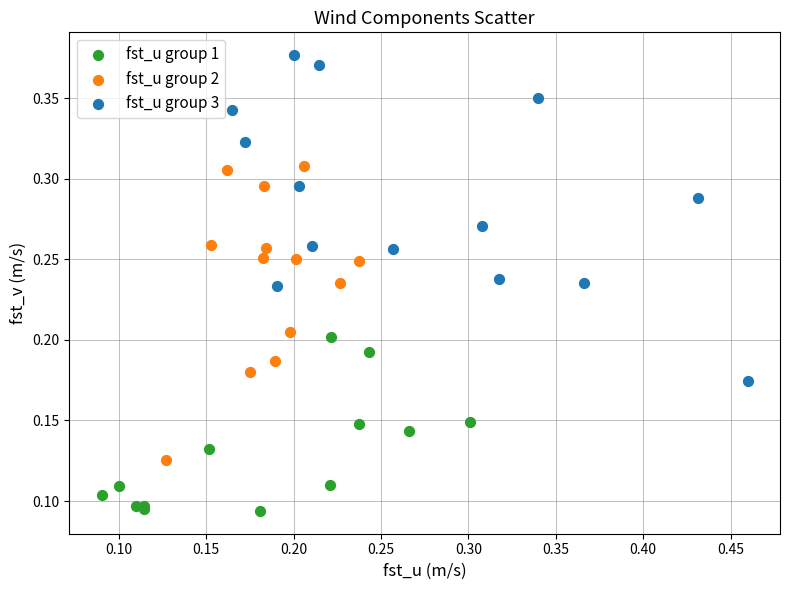

Which series reaches the minimum Y coordinate?

fst_u group 1